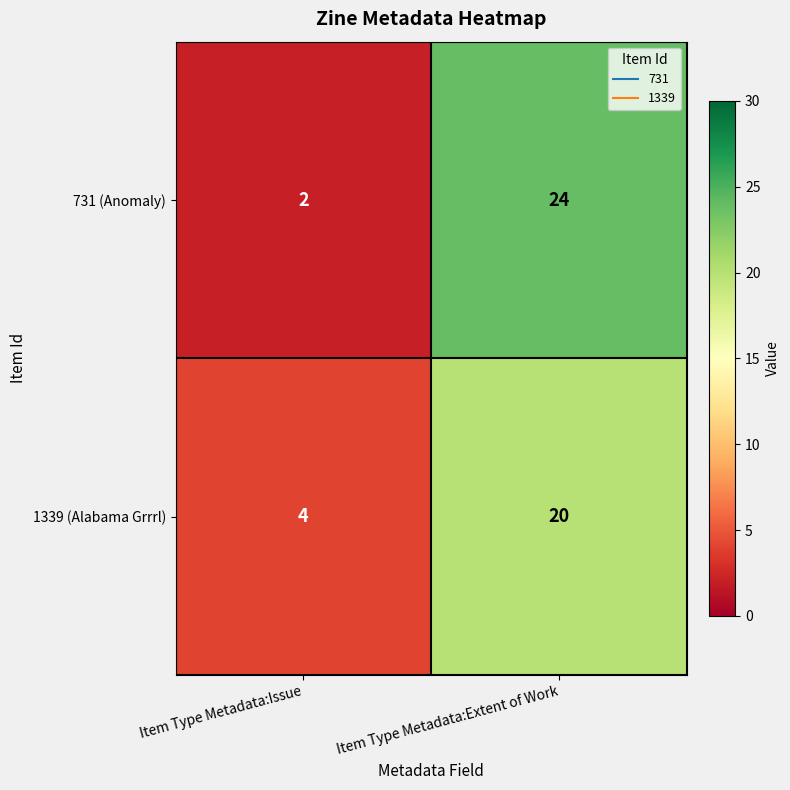

Which series has the widest spread of values?

731 (Anomaly)